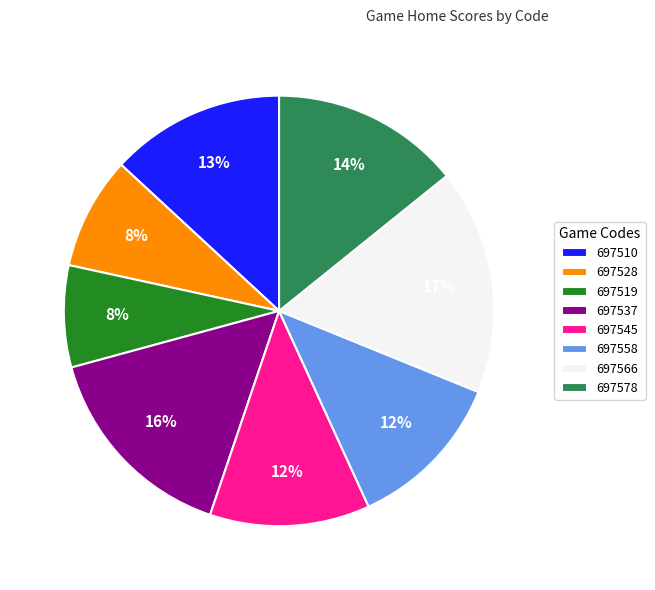

To the nearest percent, what is the average slice percentage?

12%